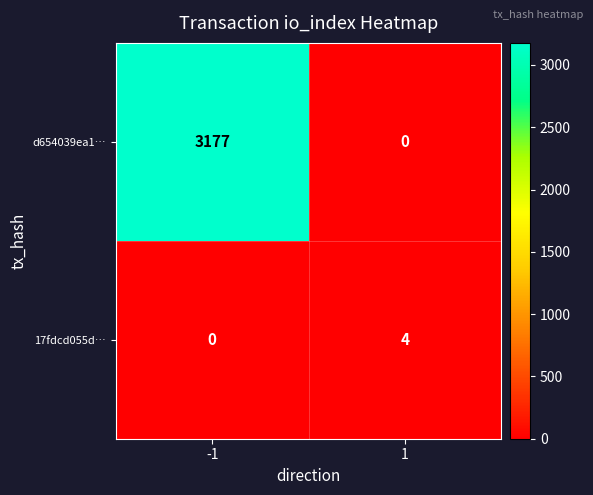

At which category is the sum across all series the highest?

-1